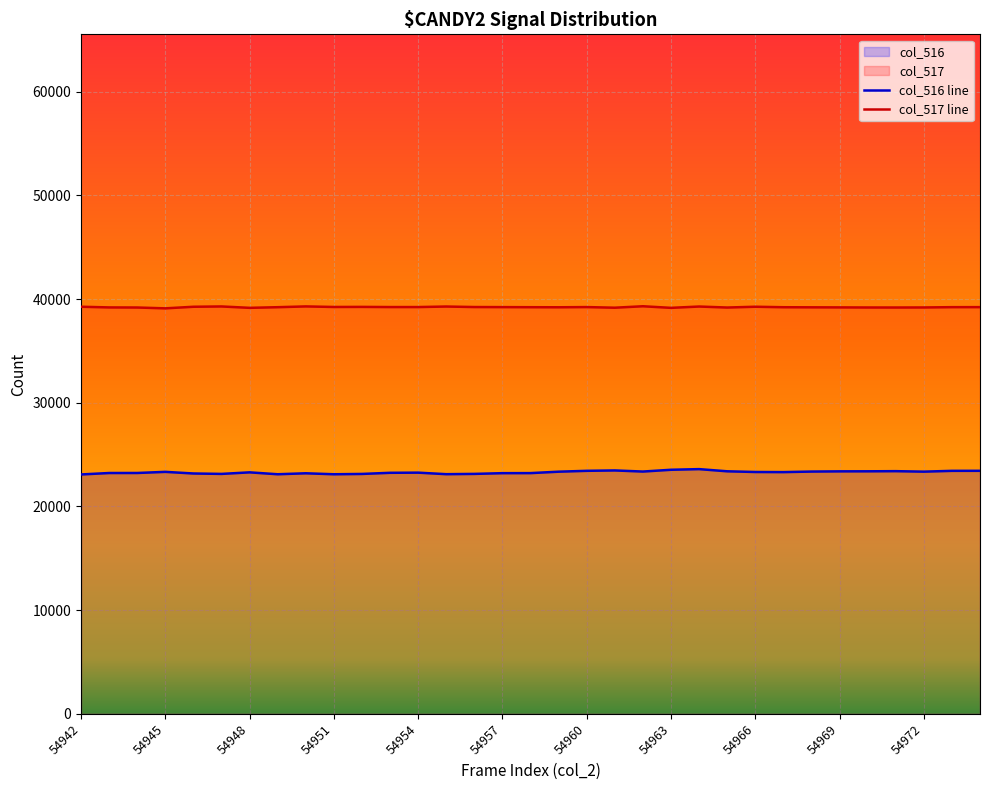

Where is the first local maximum for col_517?

54947